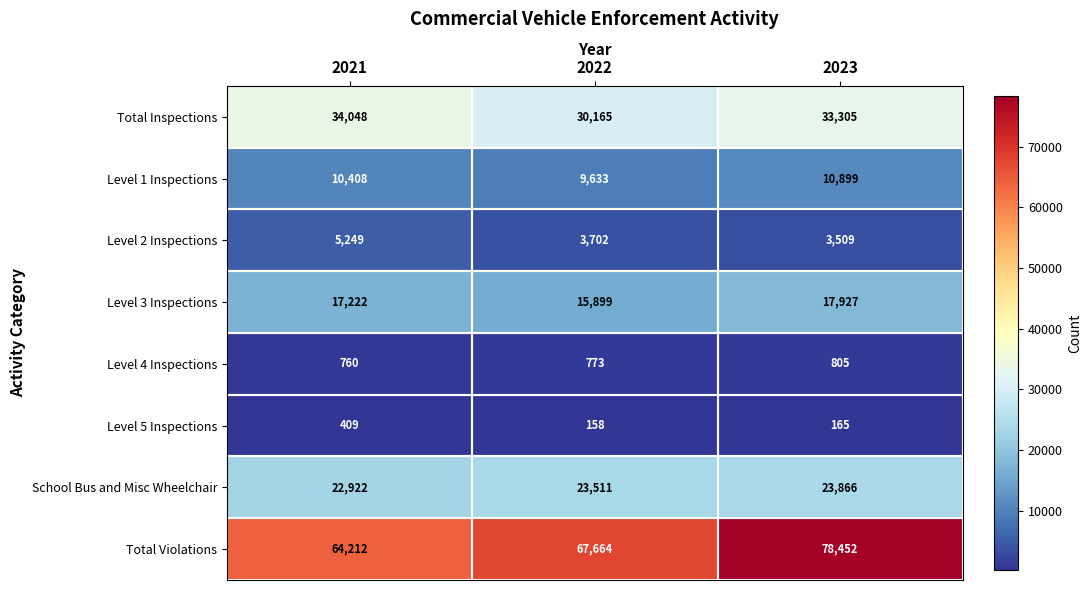

What is the difference between the highest and lowest values at 2023?

78287